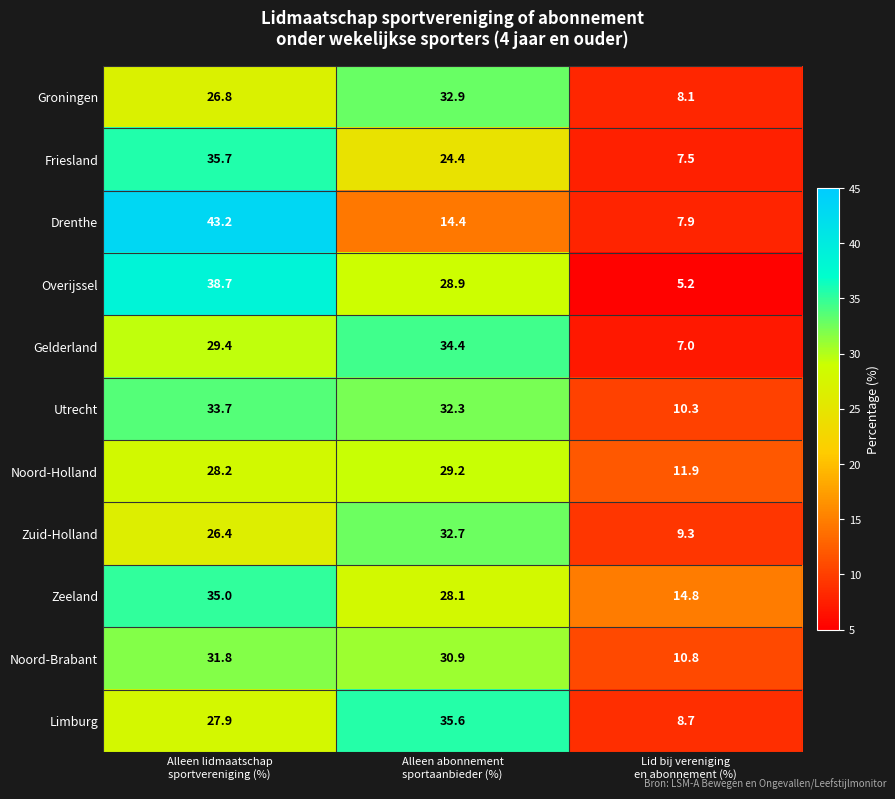

What is the maximum value for Utrecht?

33.7